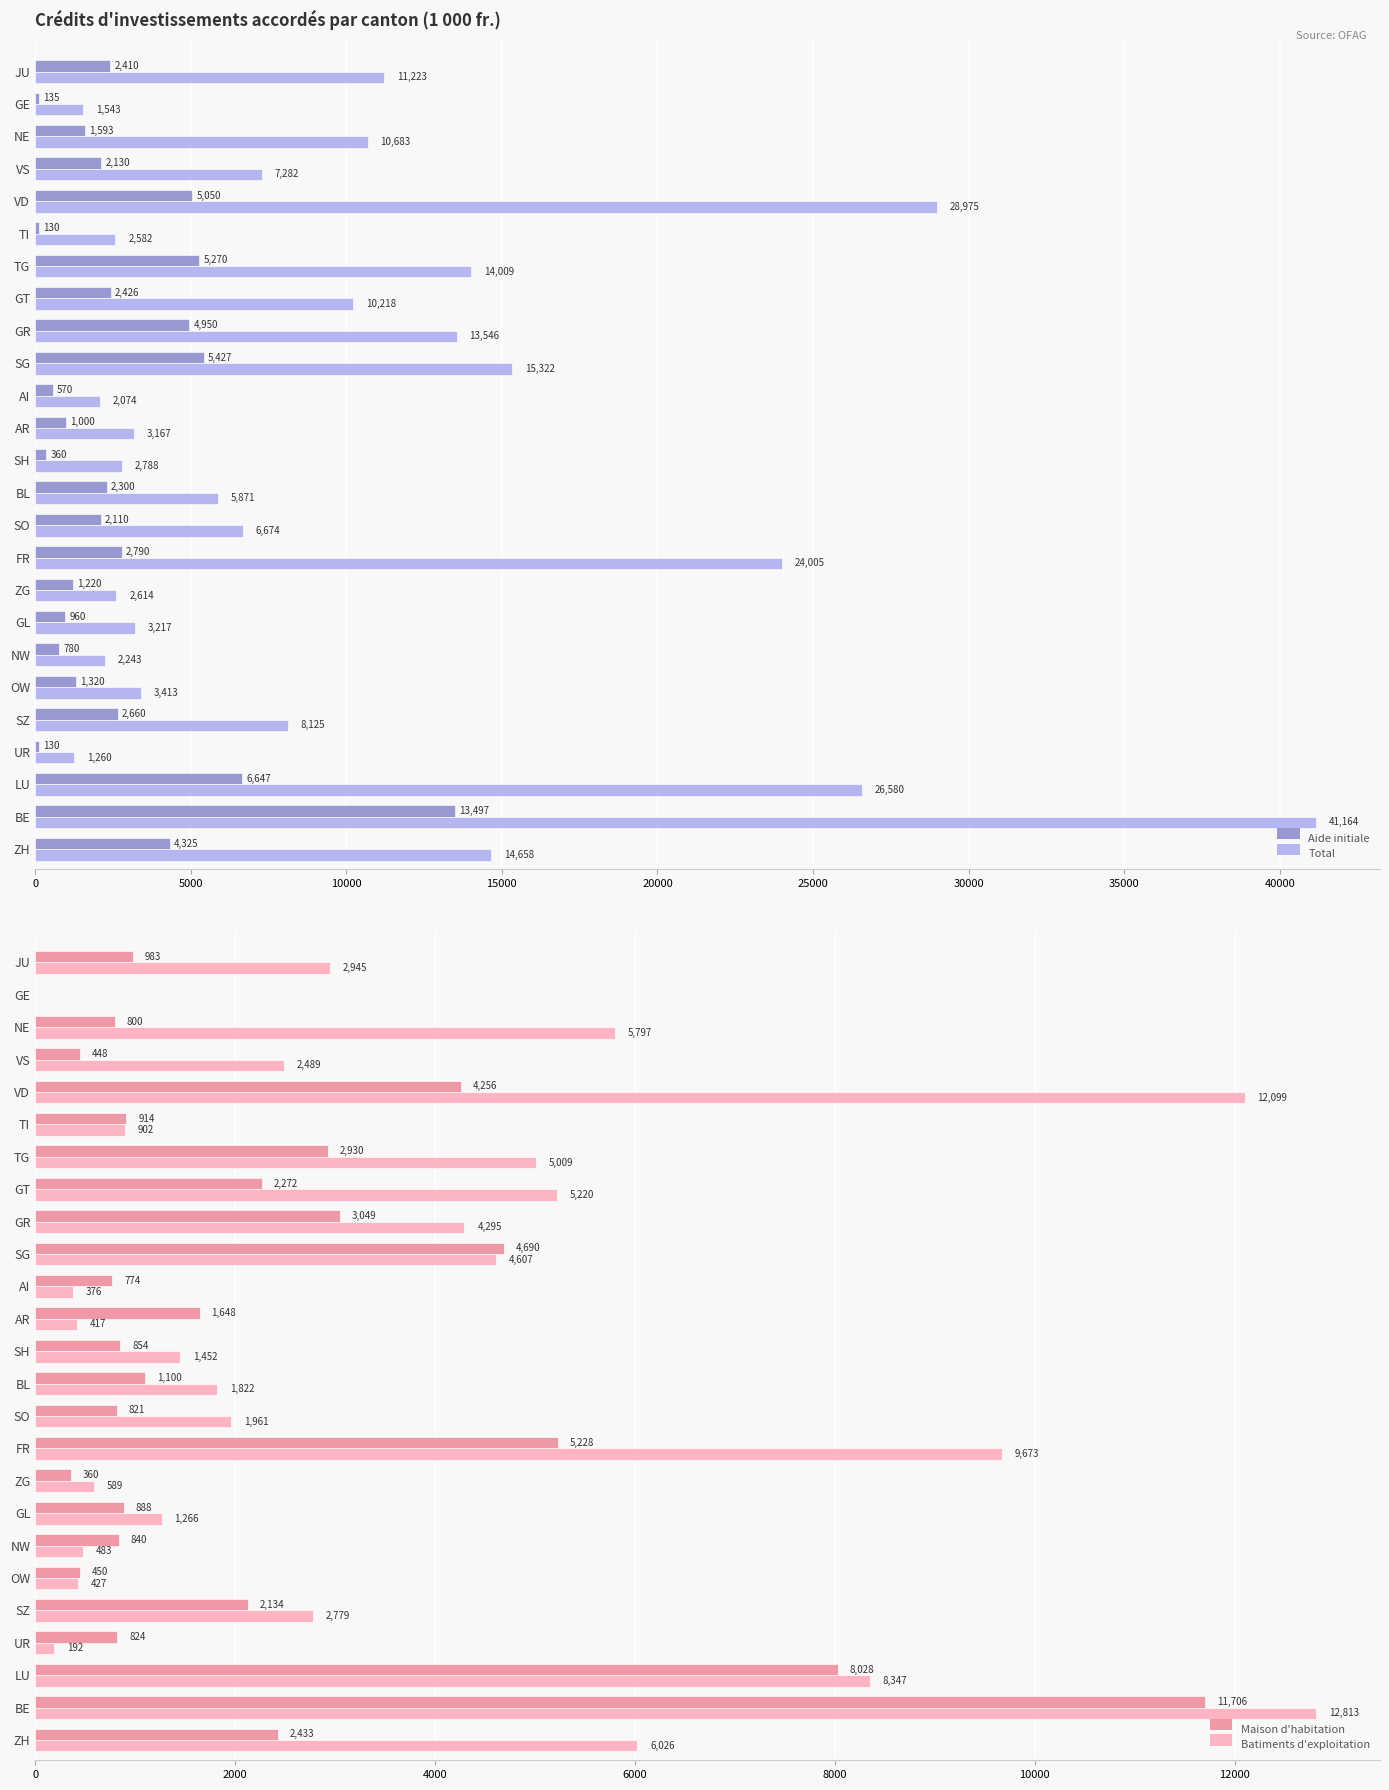

The value of Maison d'habitation at ZG is 360. True or false?

True